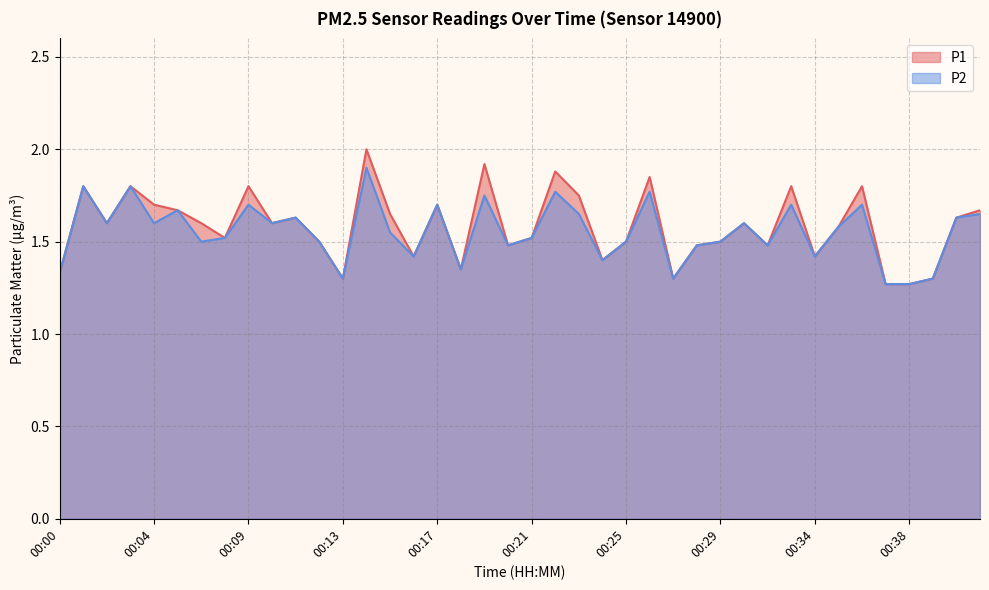

At which category is the sum across all series the highest?

00:14